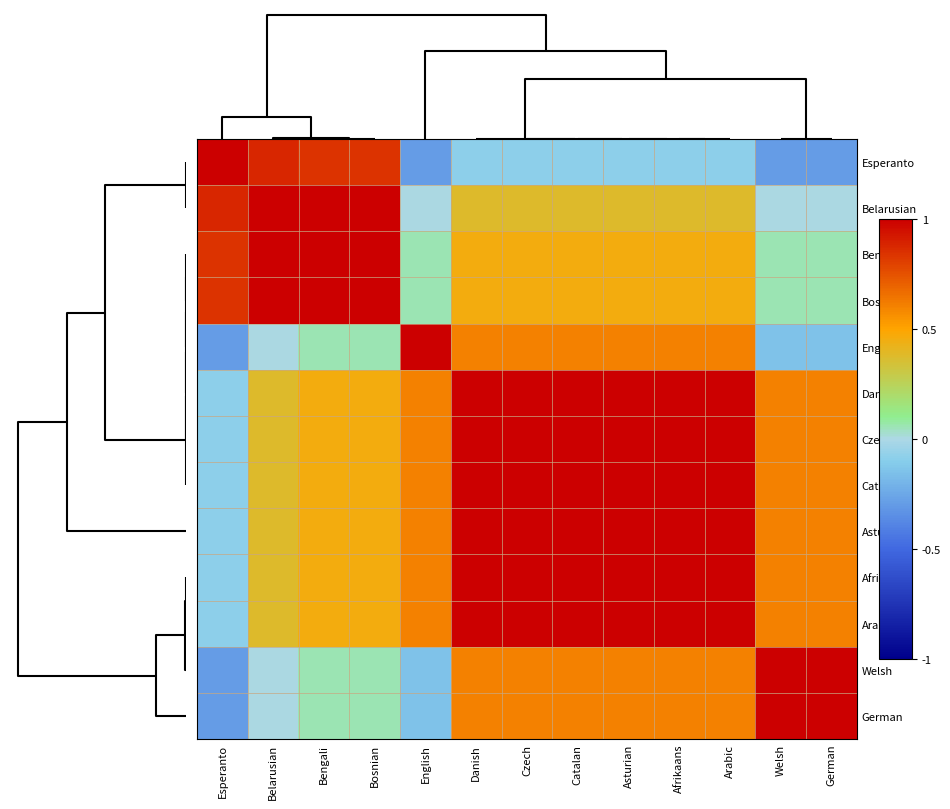

What is the spread (max minus min) of values at Czech?

1.1